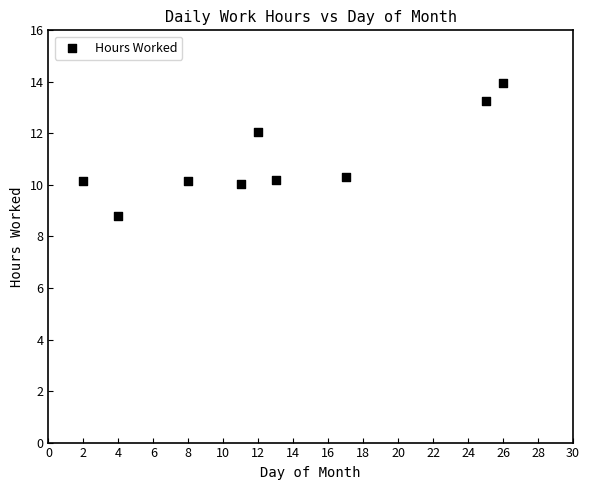

What is the average X value?

13.1